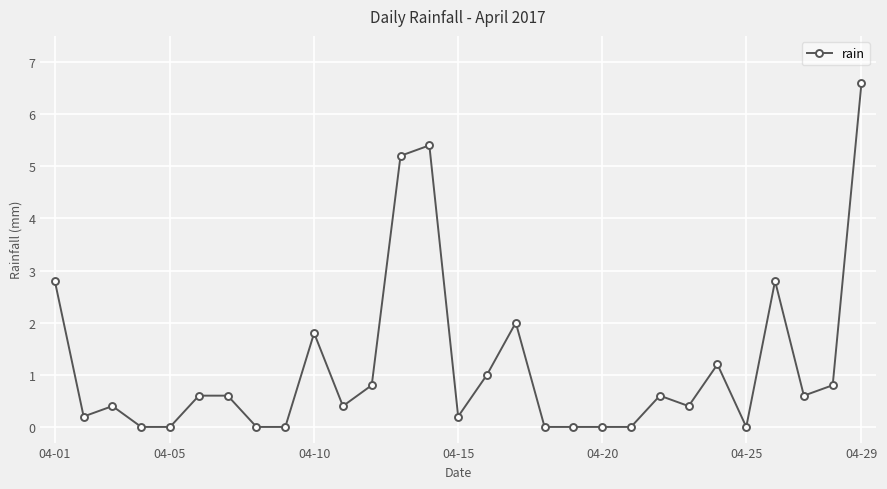

What is the difference between the maximum and minimum values?

6.6